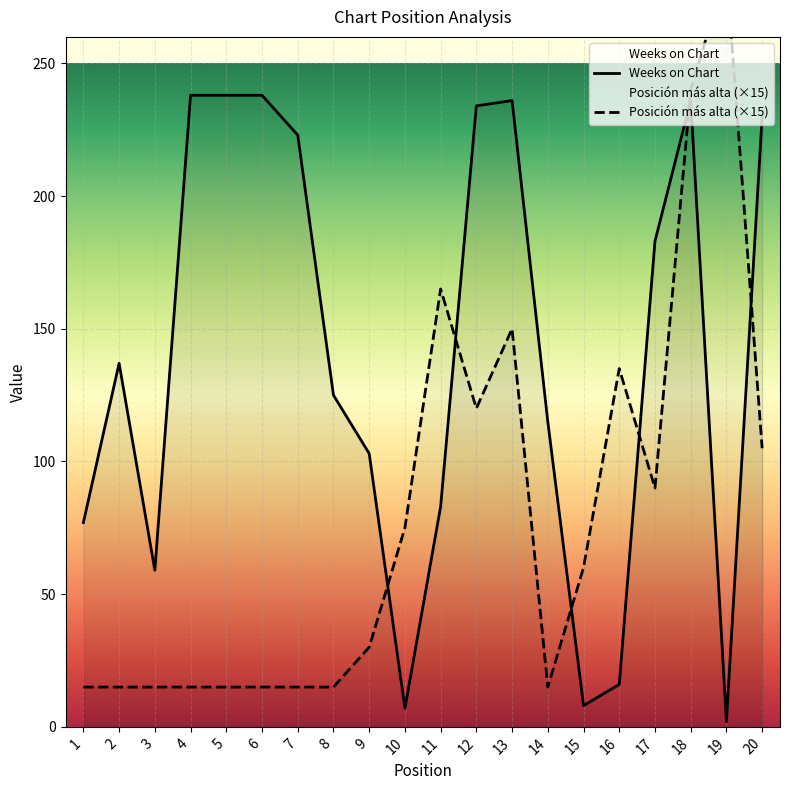

How many values in the Posicion mas alta series are below 60?

10